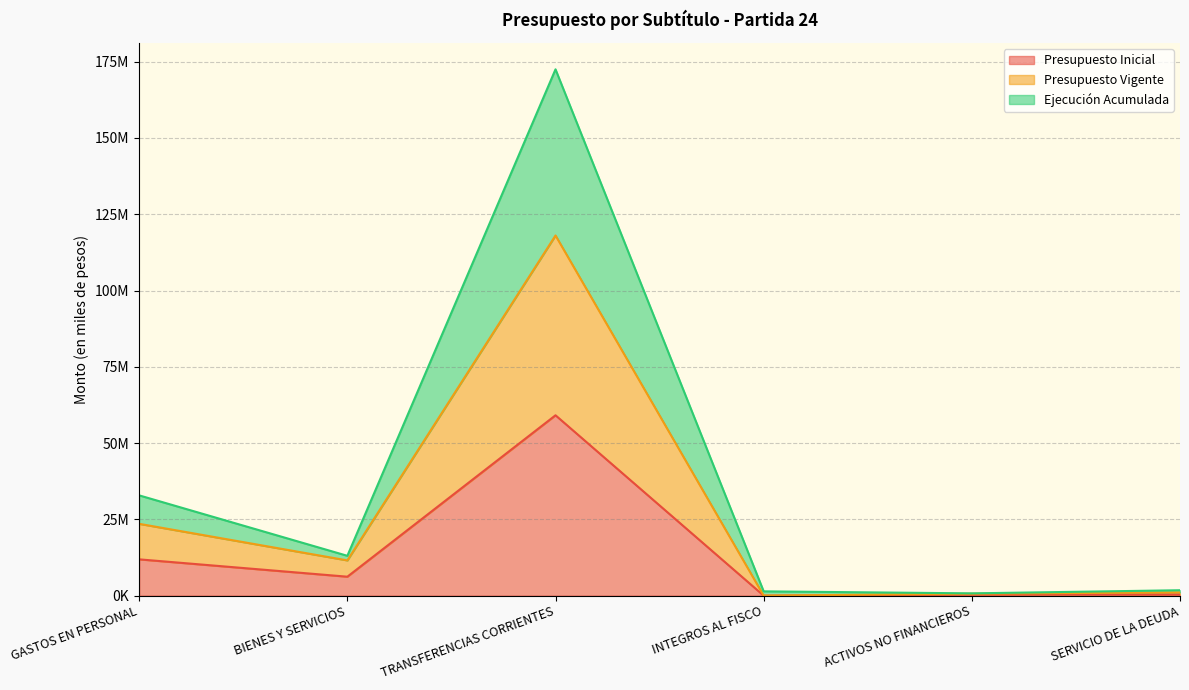

Which has a higher value, GASTOS EN PERSONAL or ACTIVOS NO FINANCIEROS?

GASTOS EN PERSONAL